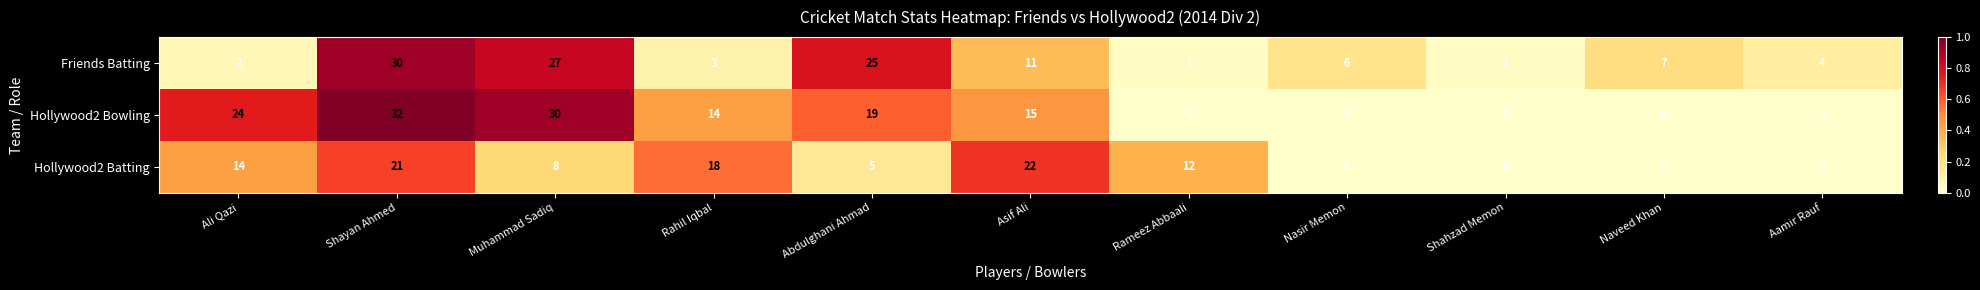

Is it true that Friends Batting equals 6 at Nasir Memon?

True